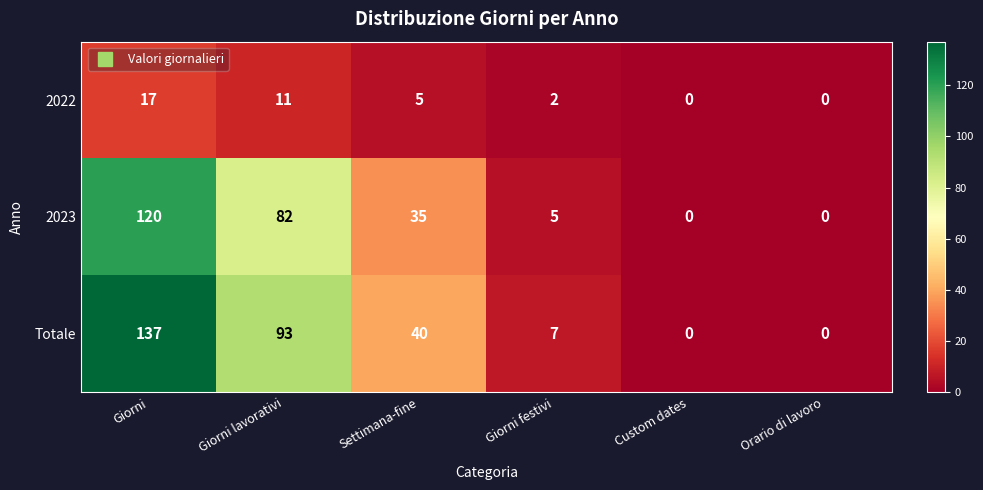

Which series has the largest range (max minus min)?

Totale